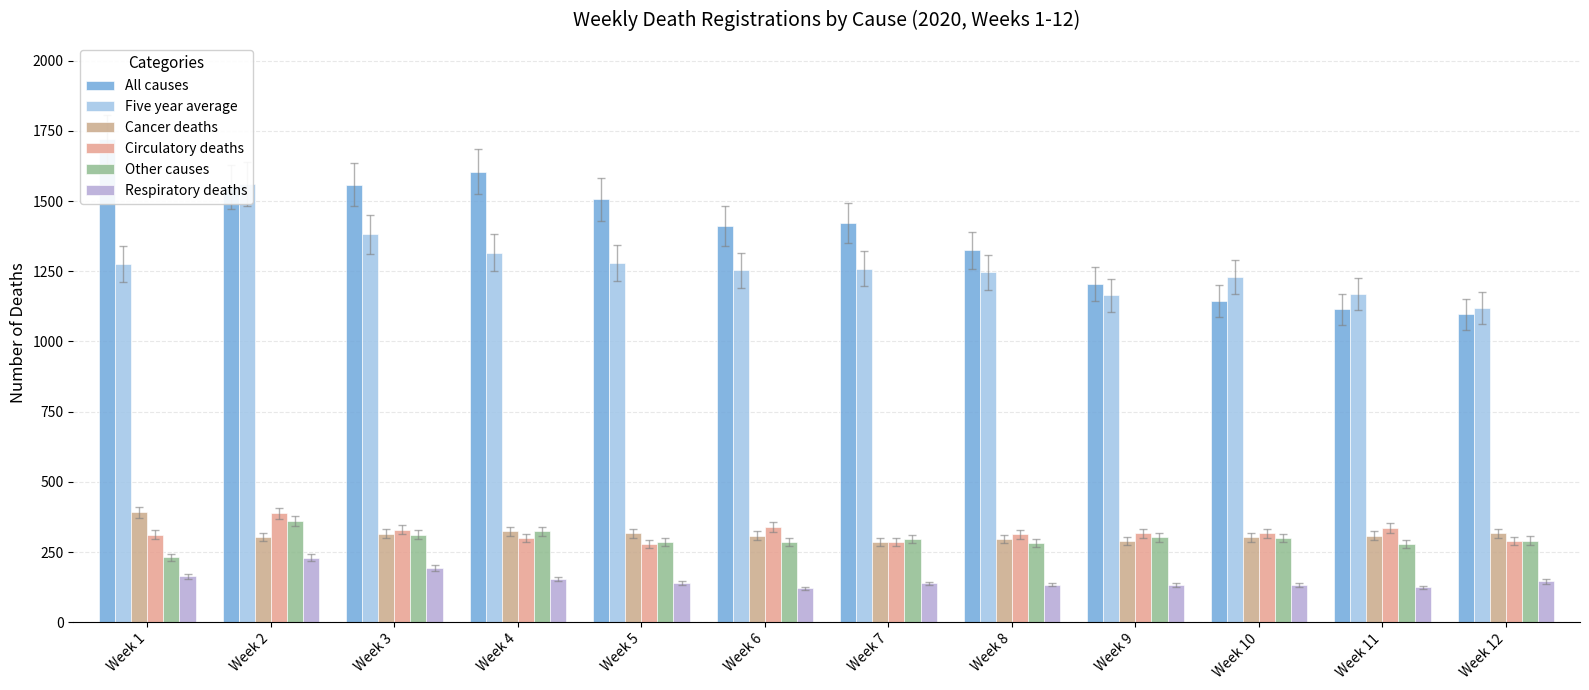

The value of Respiratory deaths at Week 3 is 61. True or false?

False